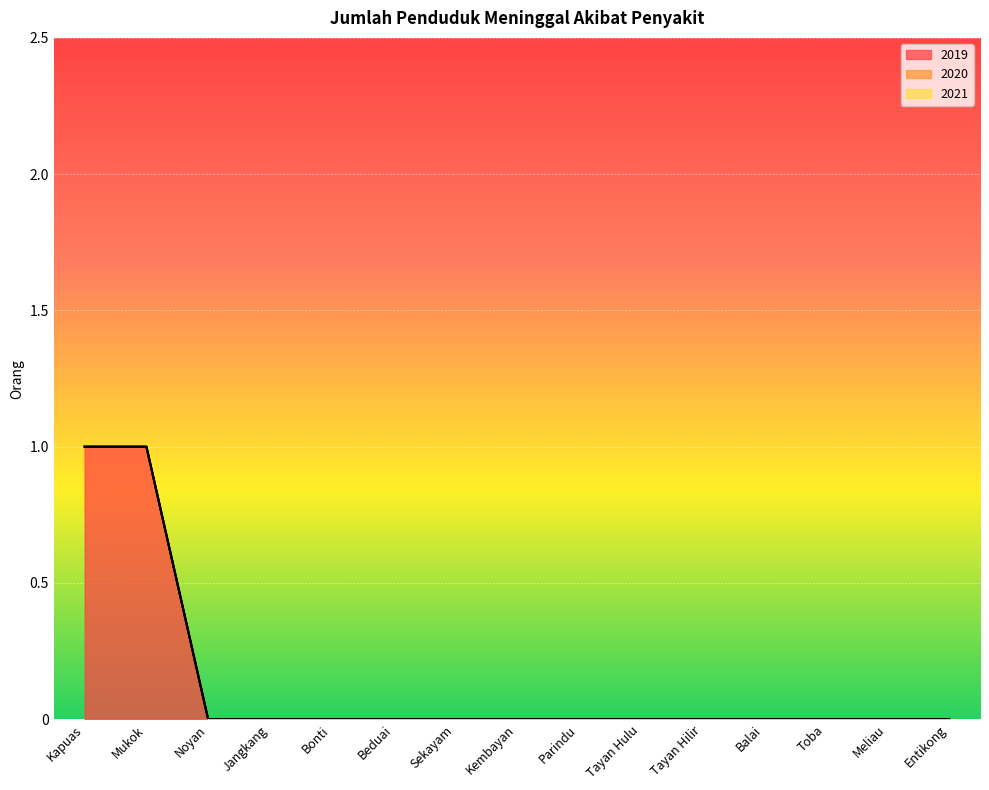

What is the label of the 5th point from the left?

Bonti